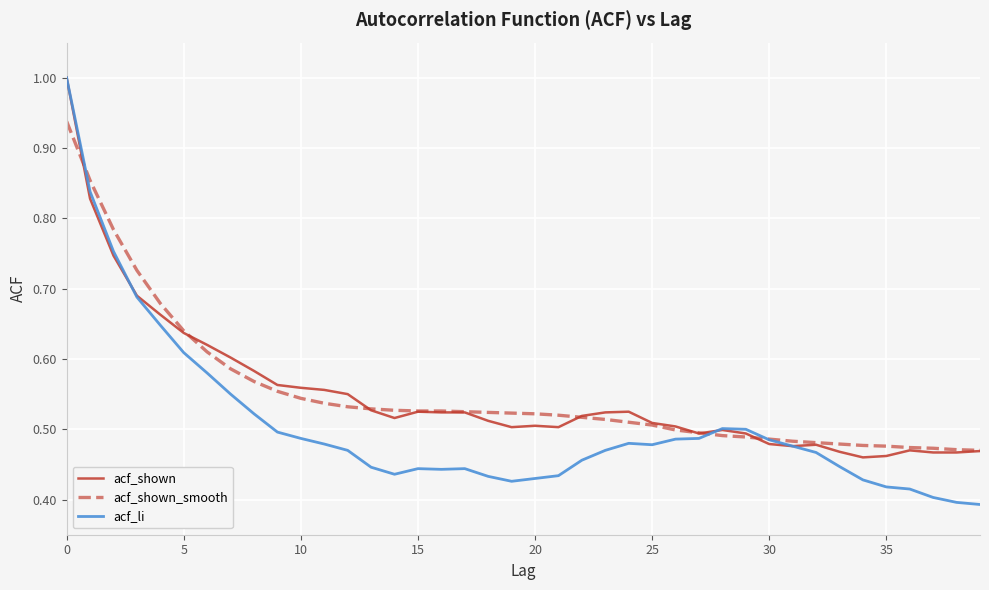

Which series has the widest spread of values?

acf_li